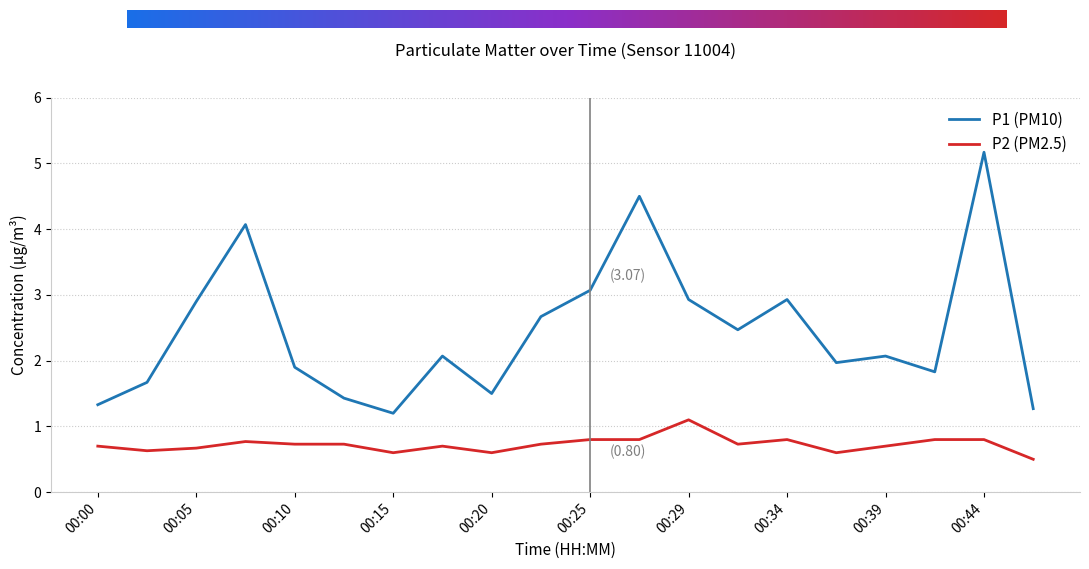

What is the minimum value for P2 (PM2.5)?

0.5